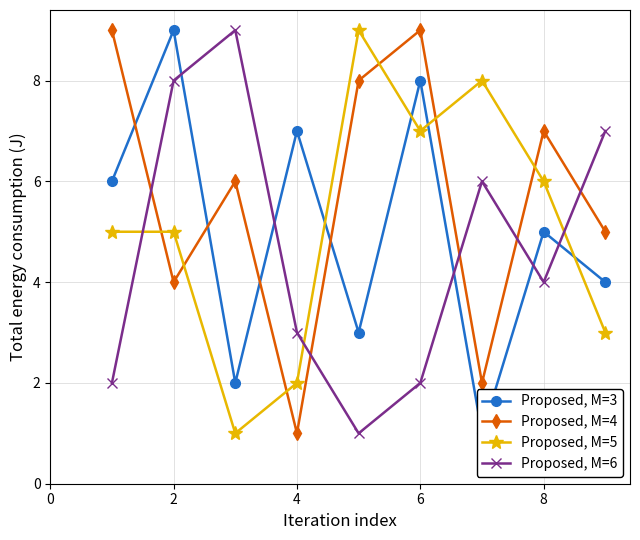

How many data points in Proposed, M=5 are above 5?

4